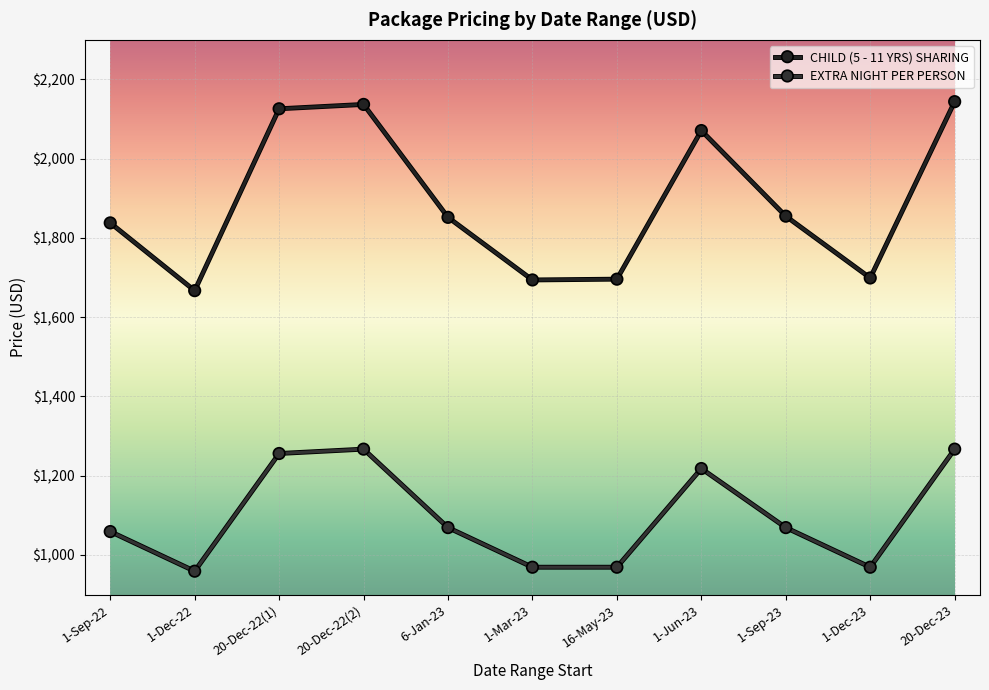

What is the approximate value of CHILD (5 - 11 YRS) SHARING at 1-Sep-23, to the nearest 10?

1860